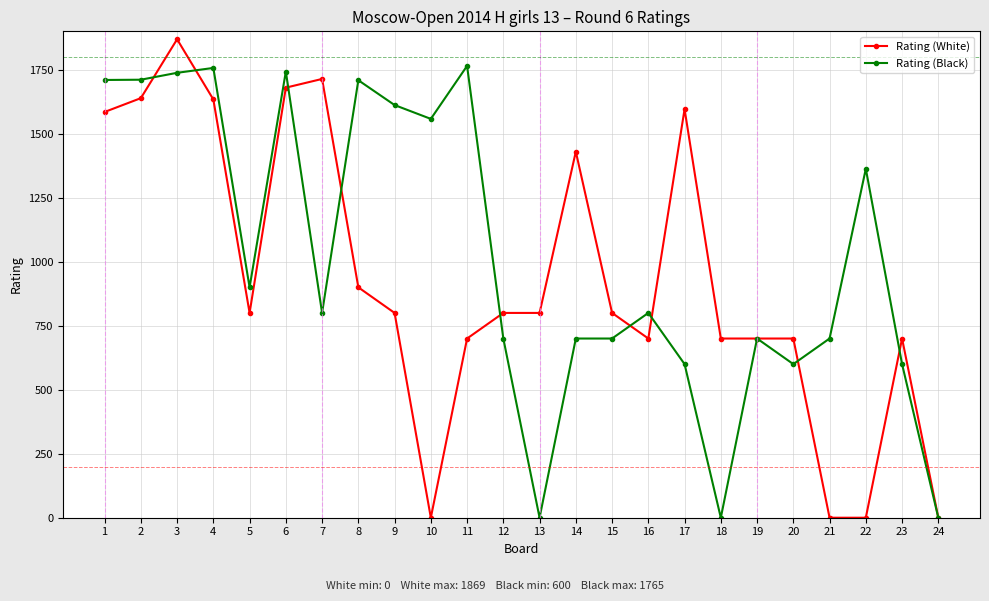

How many values in the Rating (Black) series are below 800?

11